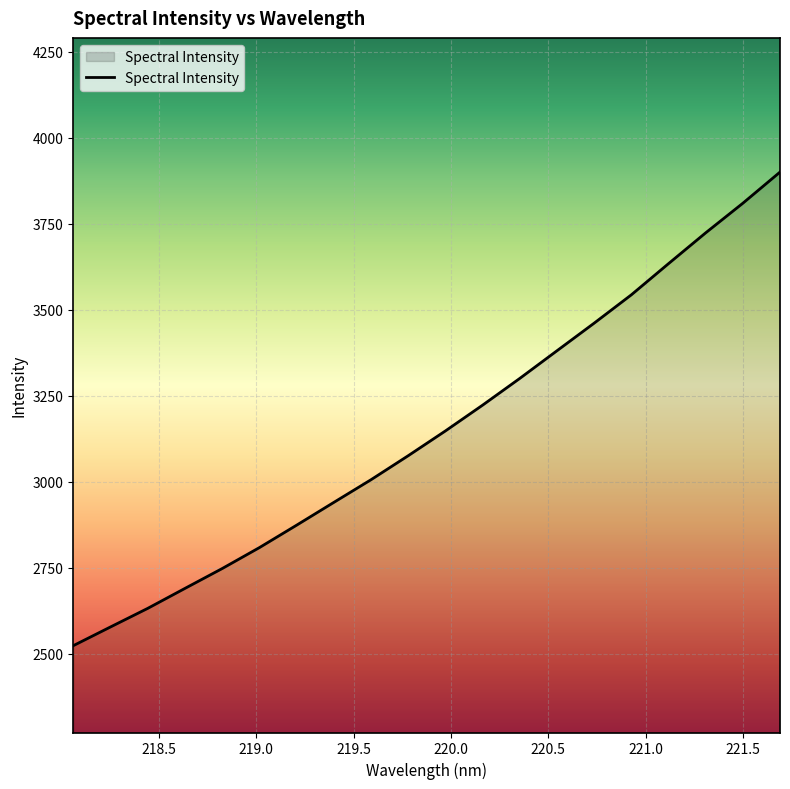

What is the difference between the maximum and minimum values?

1376.5